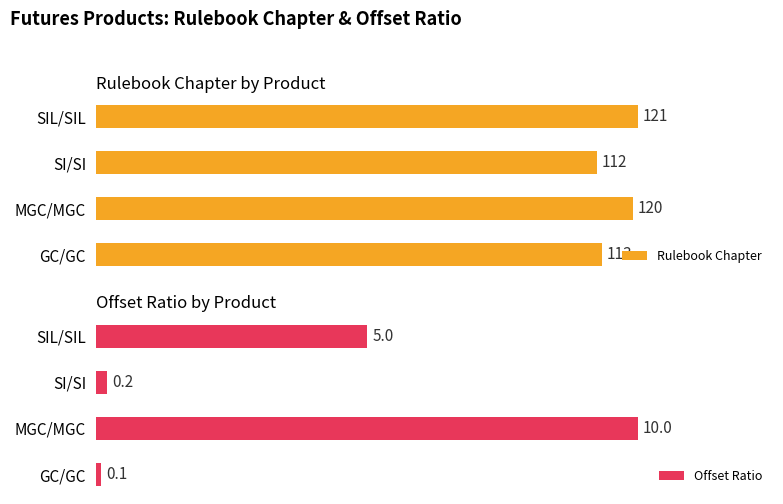

How many bars are there in each group?

2